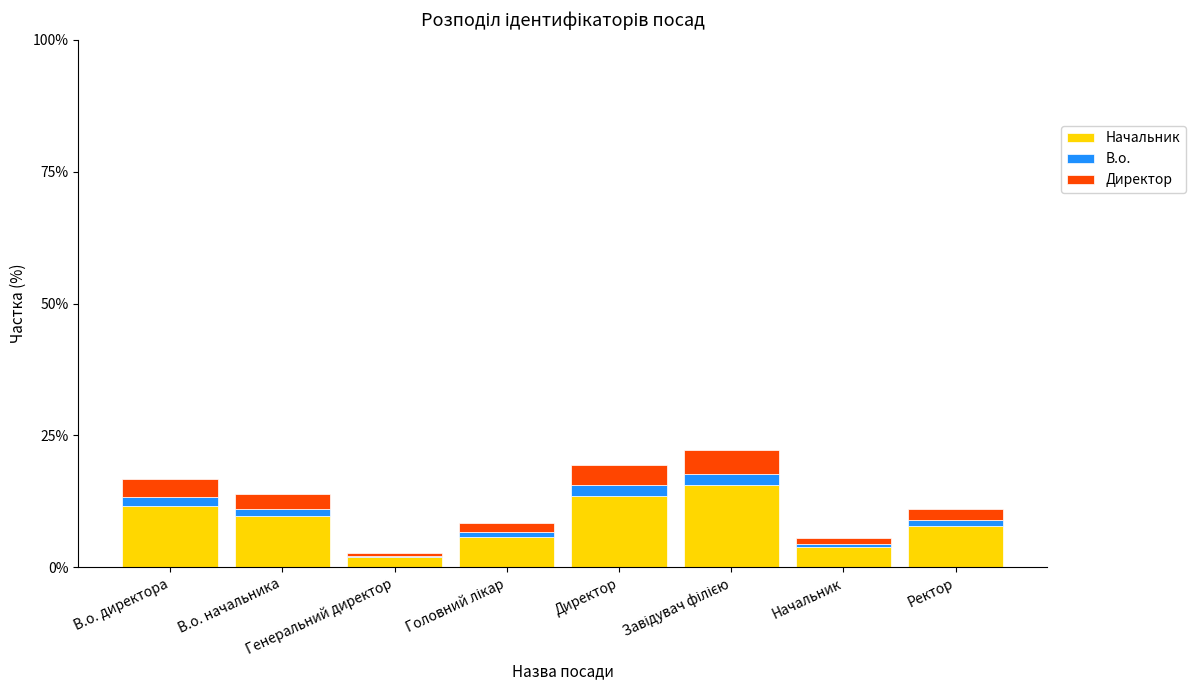

What is the average value of the Начальник series?

8.8